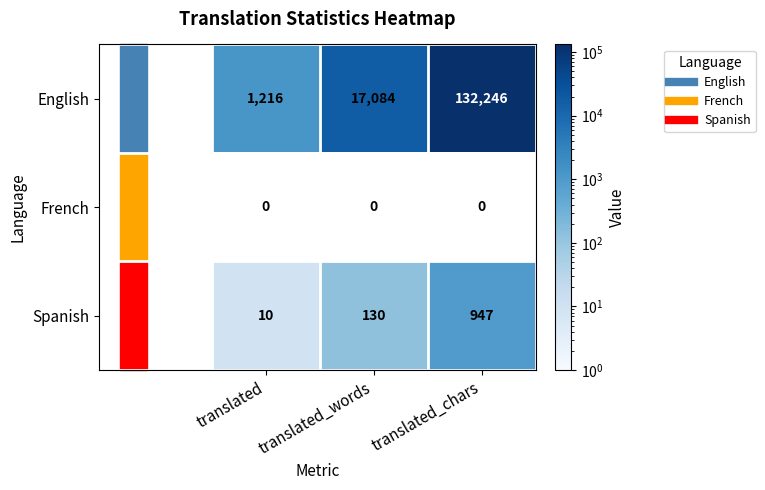

Which category has the highest value across all series?

translated_chars